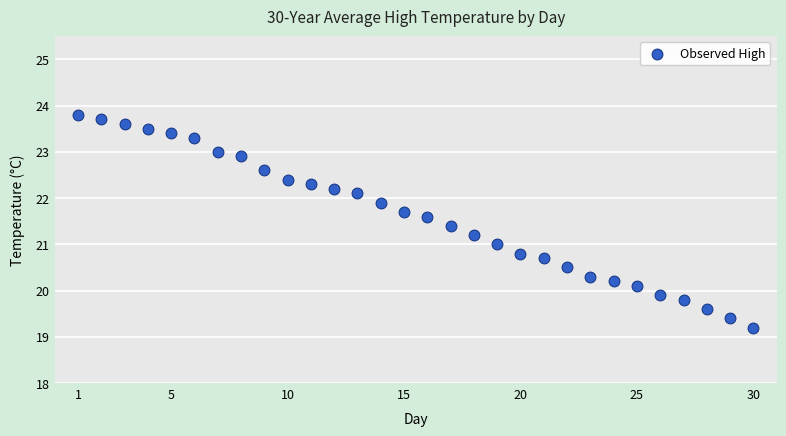

What is the range of Y values (max minus min)?

4.6